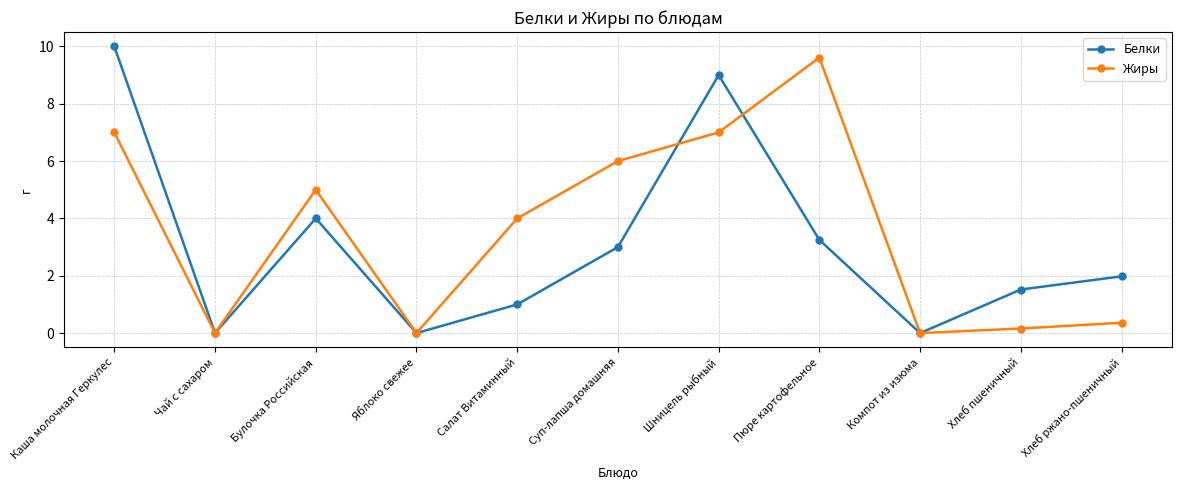

What is the label of the 4th point from the left?

Яблоко свежее